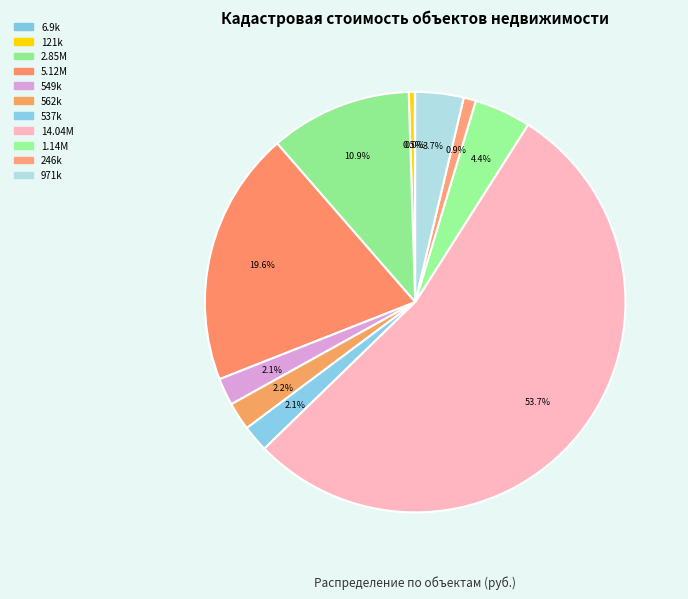

How many slices are in this pie chart?

11